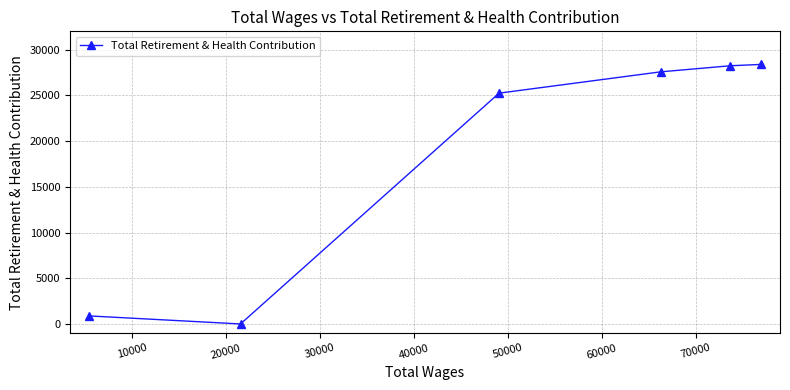

What is the maximum value shown in the chart?

28383